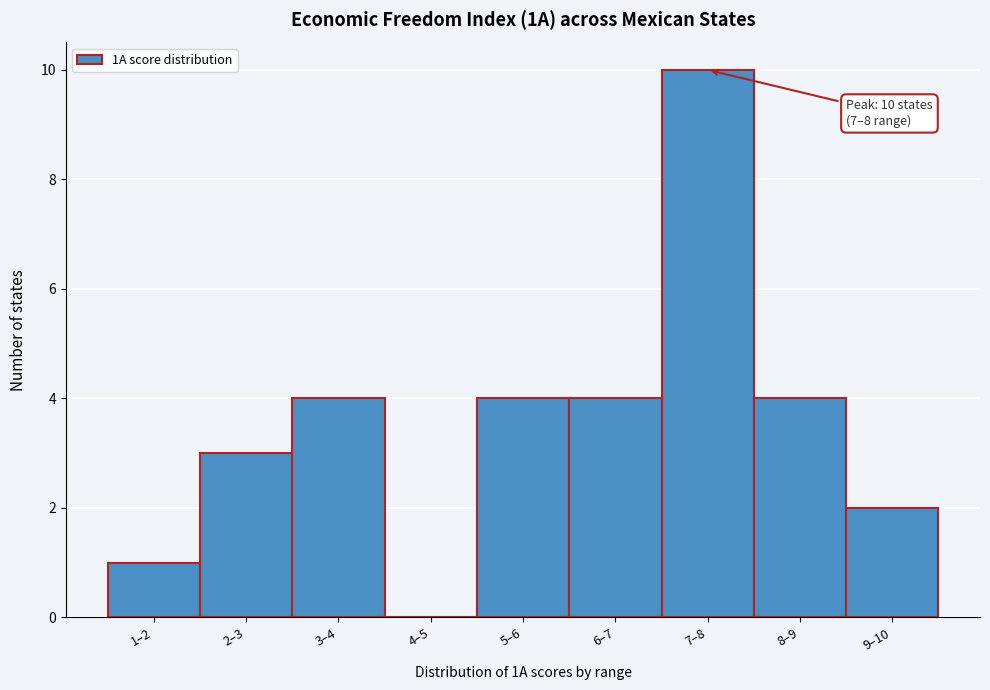

Reading right to left, extract all data points from this chart.

9–10=2	8–9=4	7–8=10	6–7=4	5–6=4	4–5=0	3–4=4	2–3=3	1–2=1